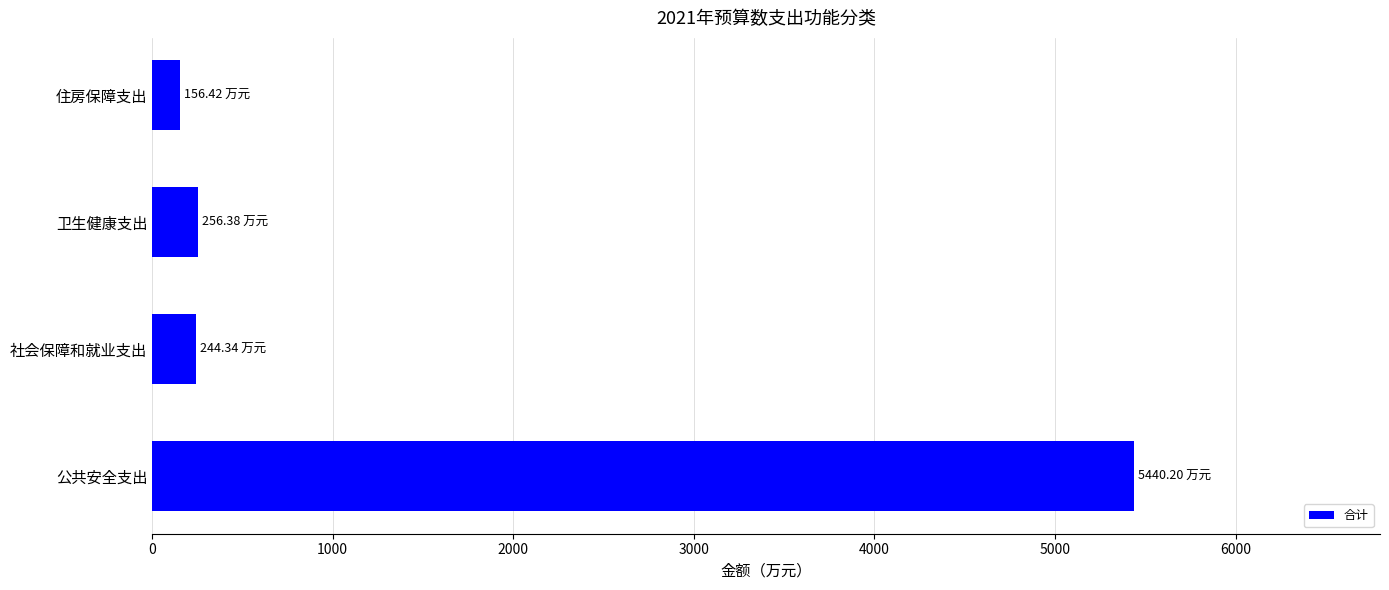

What is the difference between the values at 住房保障支出 and 公共安全支出?

5283.8